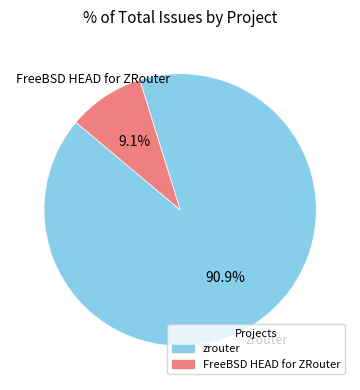

Which slice is the smallest?

FreeBSD HEAD for ZRouter